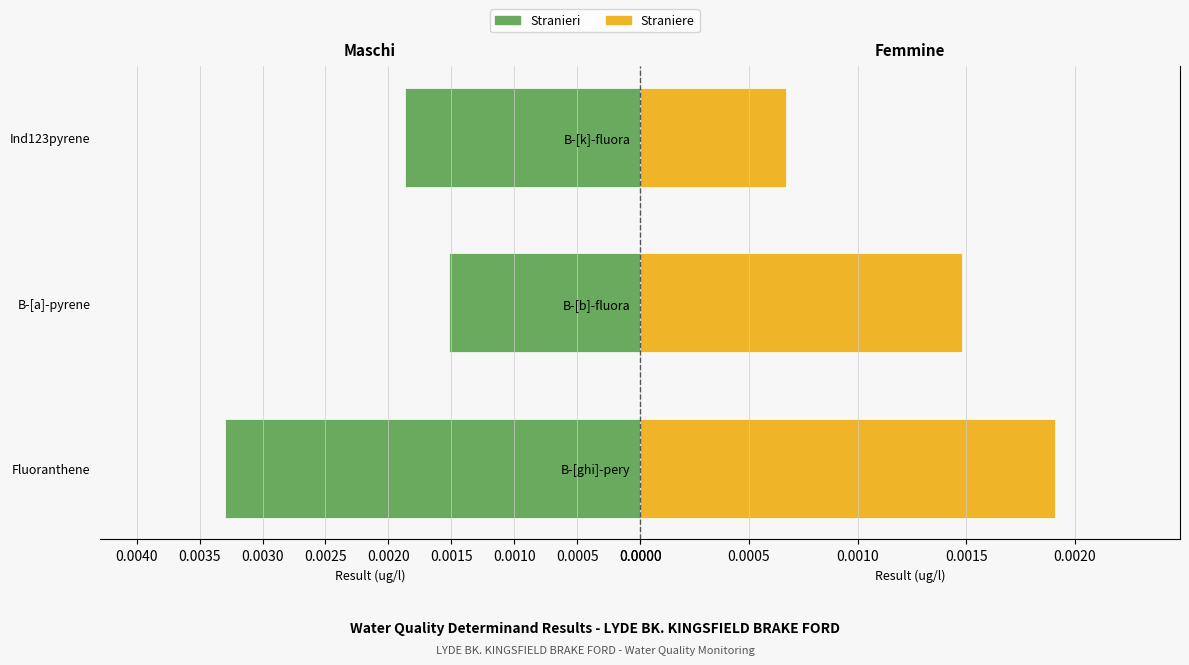

How many Stranieri values are between 0 and 1?

3